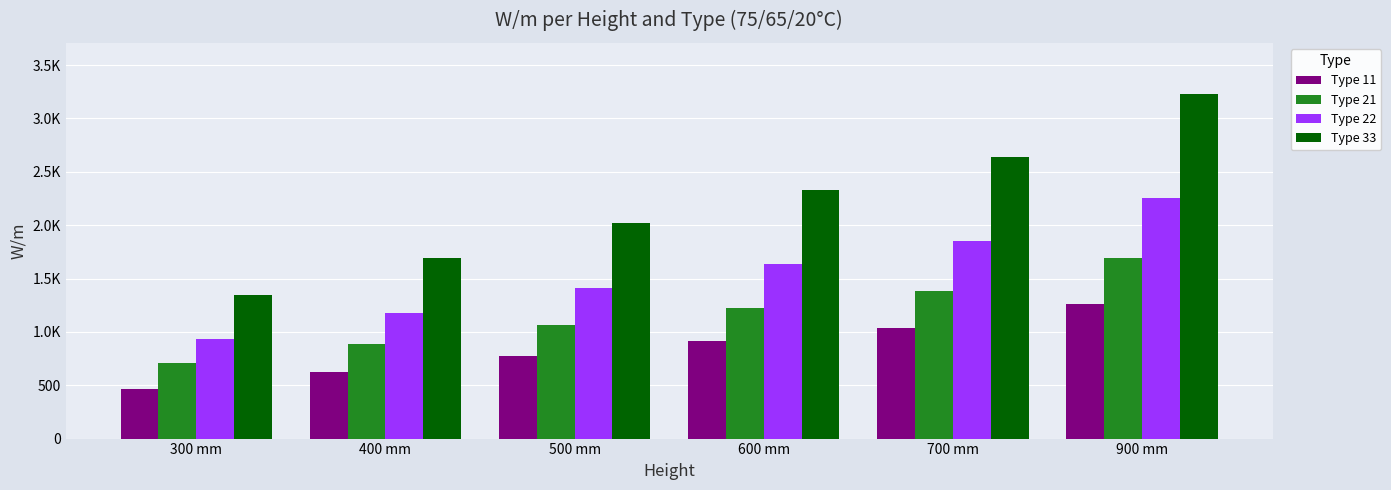

What value does the Type 33 series have at 300 mm?

1346